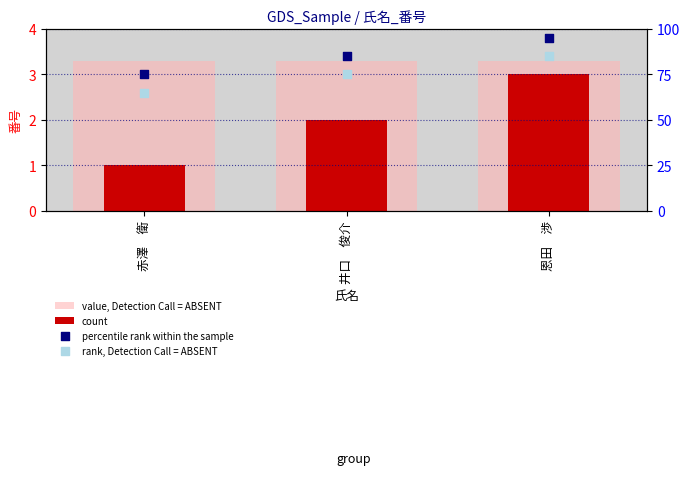

Which series reaches the minimum Y coordinate?

count